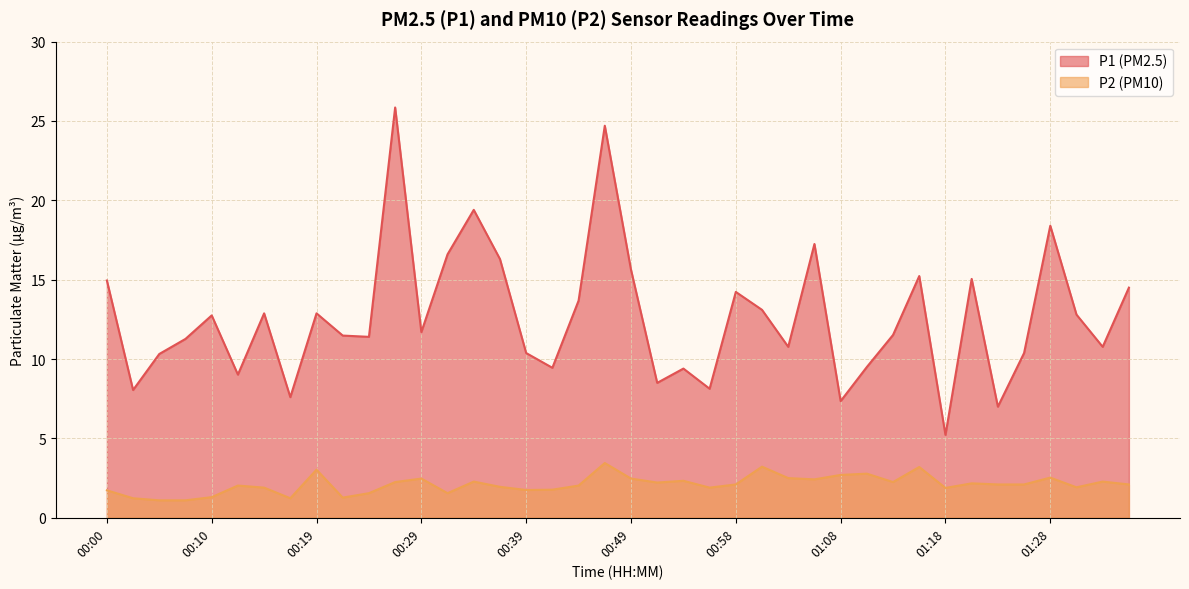

Where is the first local maximum for P2?

00:12